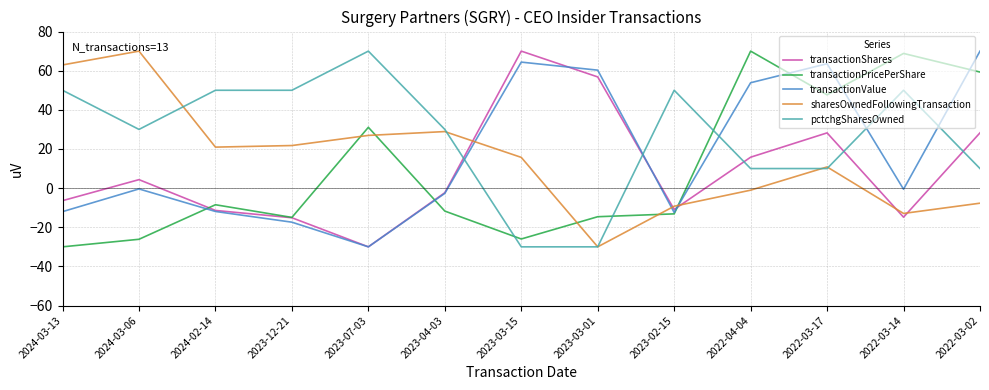

True or false: transactionValue and sharesOwnedFollowingTransaction intersect in this chart.

True